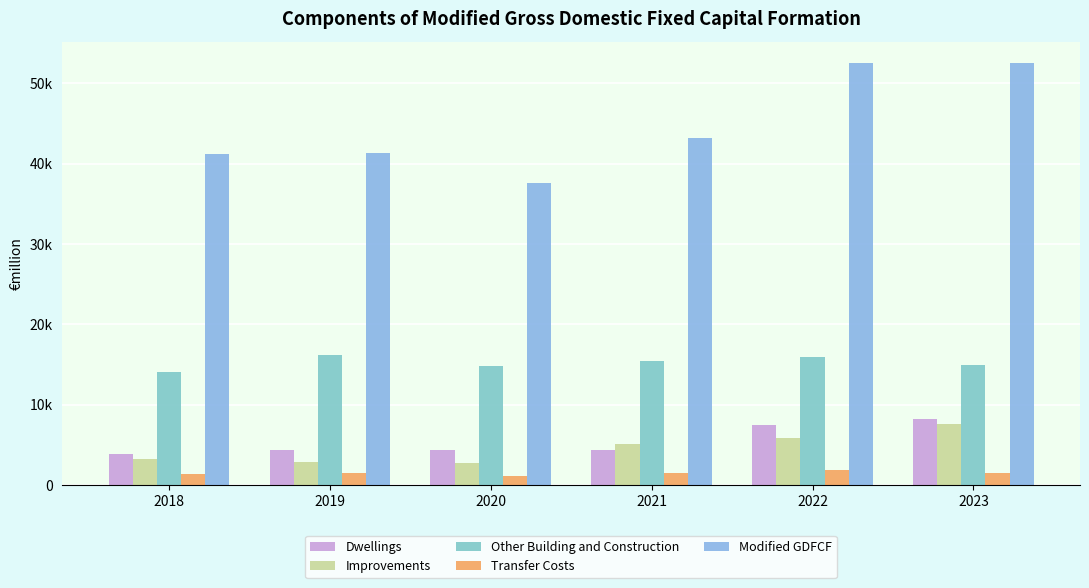

Are the bars grouped side by side (vs. stacked)?

Yes